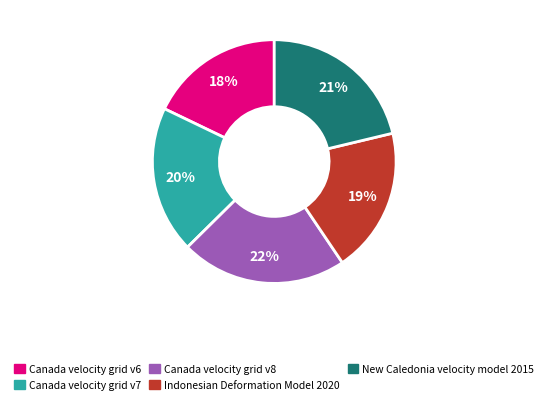

Count the number of slices in the pie.

5